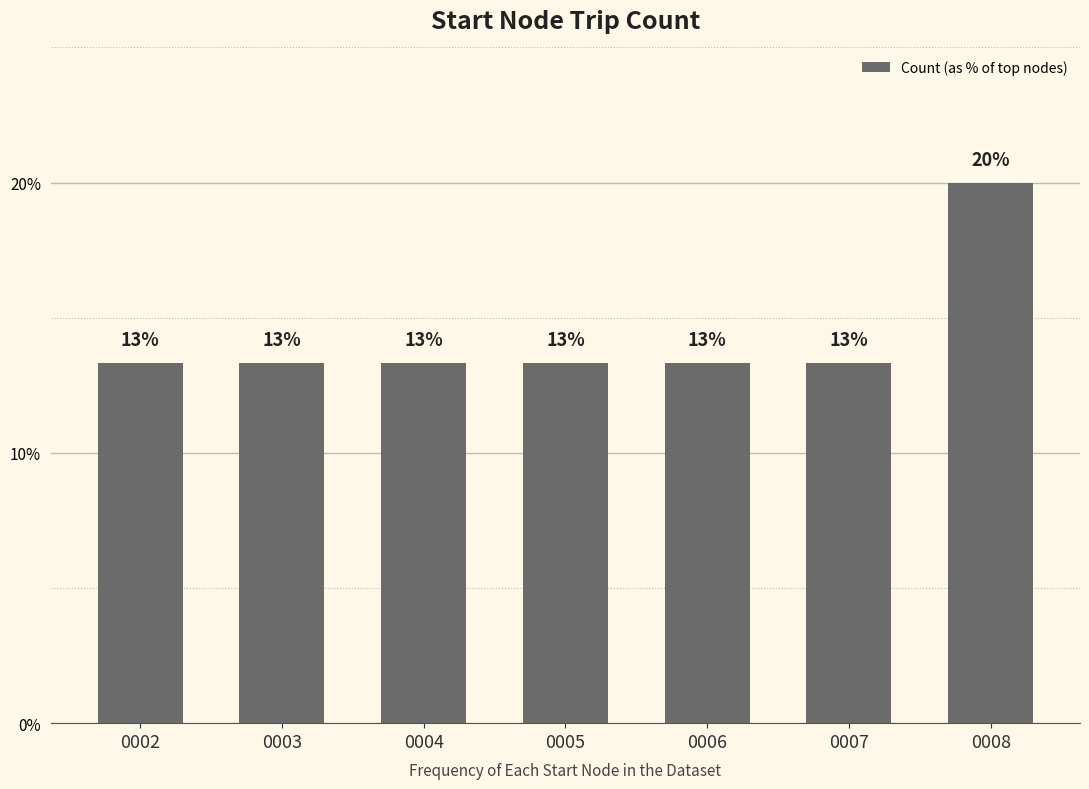

Between 0006 and 0003, which is larger?

0006